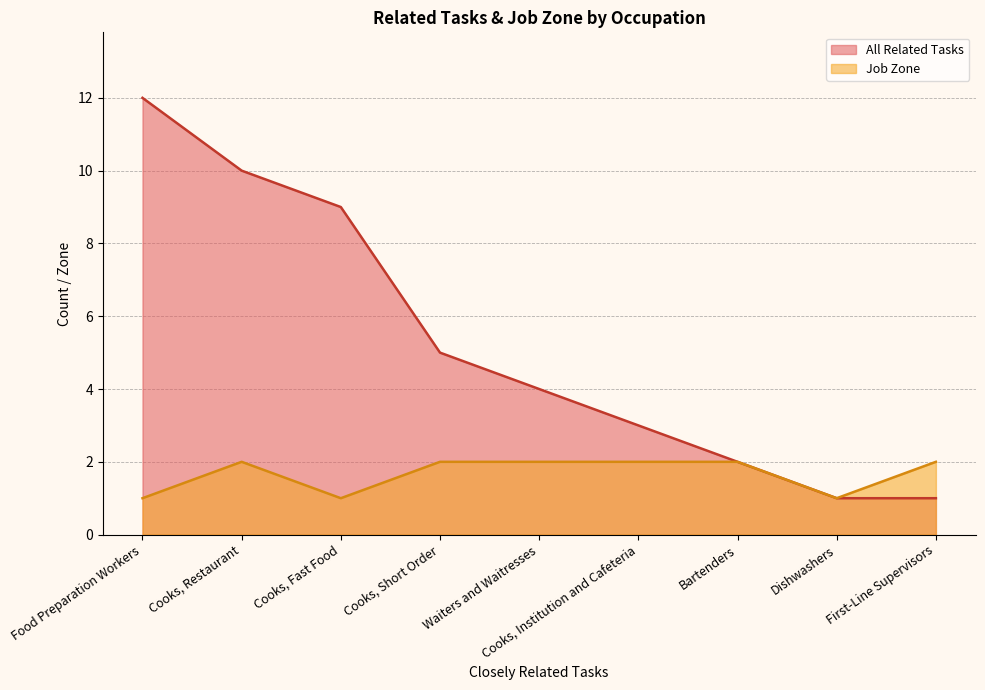

Does the chart display data point markers on the line(s)?

No